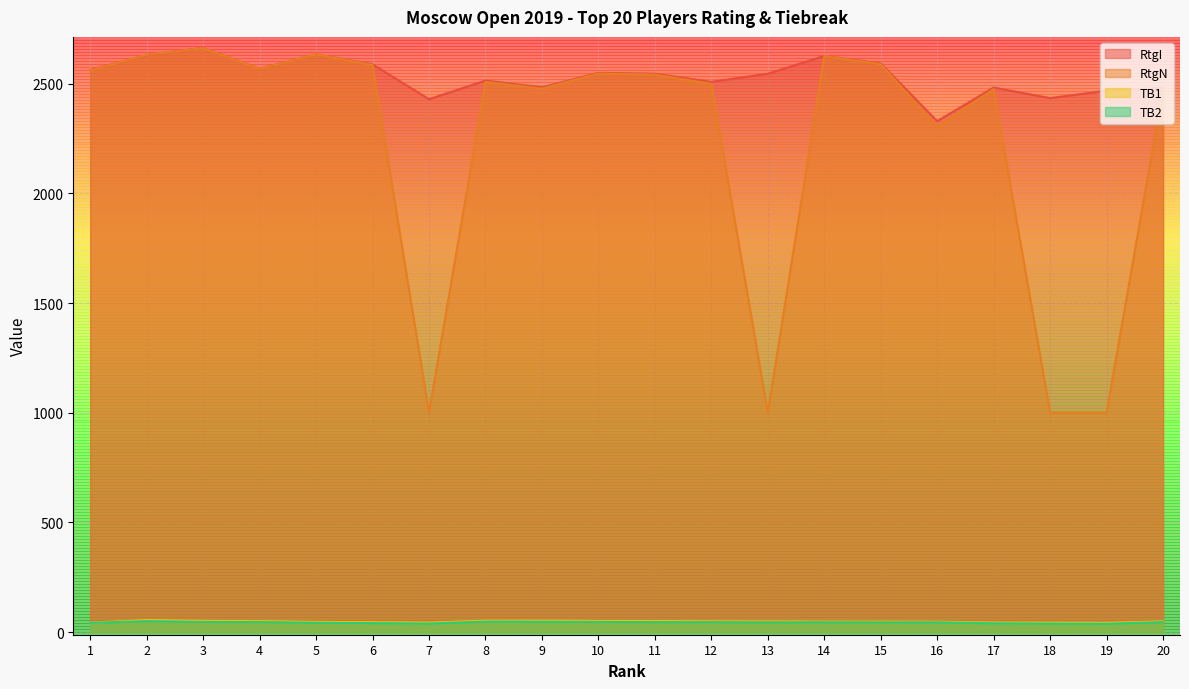

Between 15 and 12, which is larger?

15